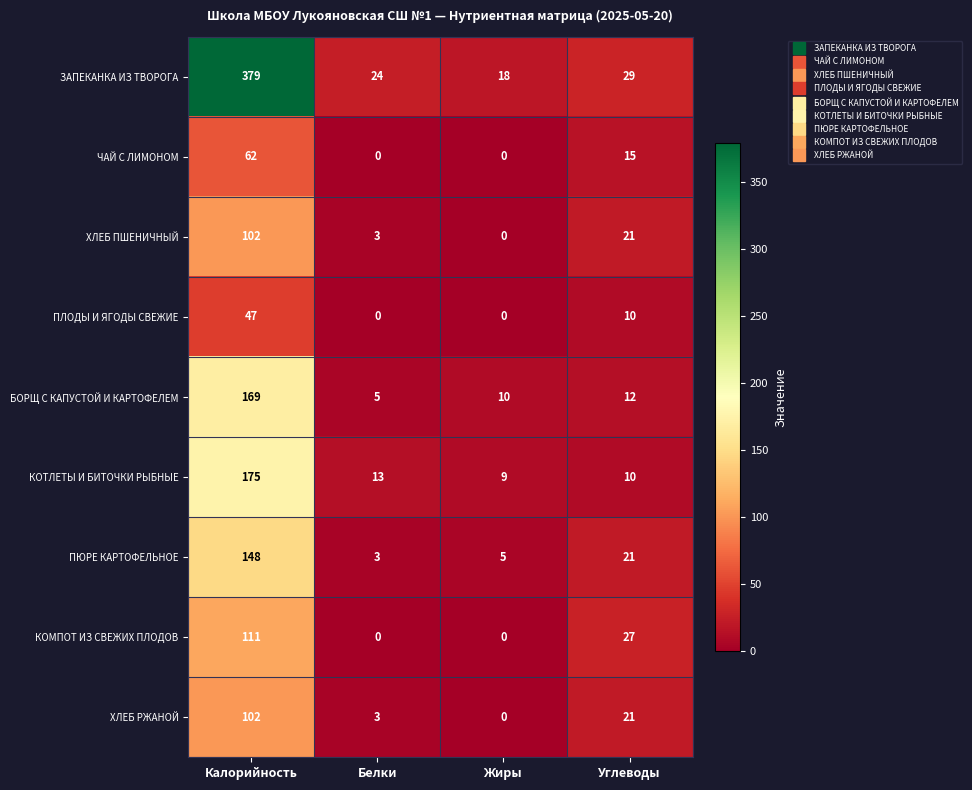

Which series has the widest spread of values?

ЗАПЕКАНКА ИЗ ТВОРОГА